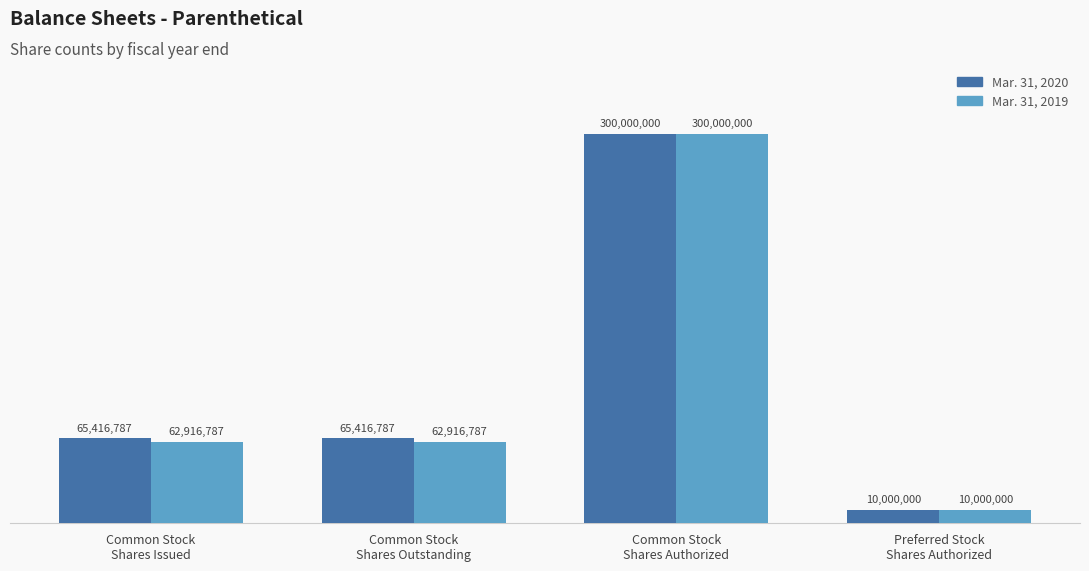

Read the Mar. 31, 2019 value at Common Stock
Shares Outstanding.

62916787